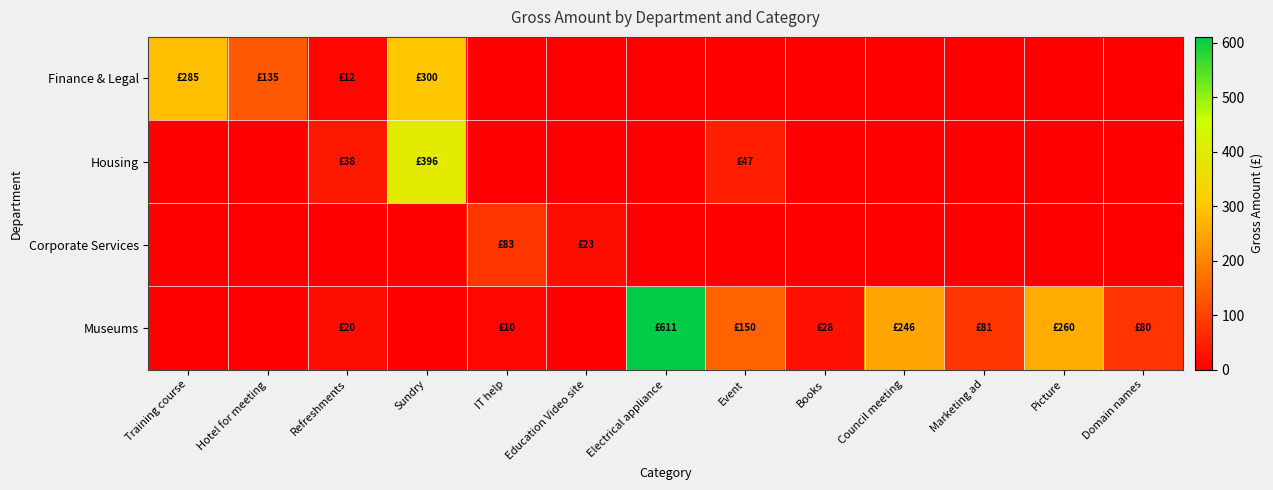

Rank the series at Books from lowest to highest value.

Finance & Legal, Housing, Corporate Services, Museums